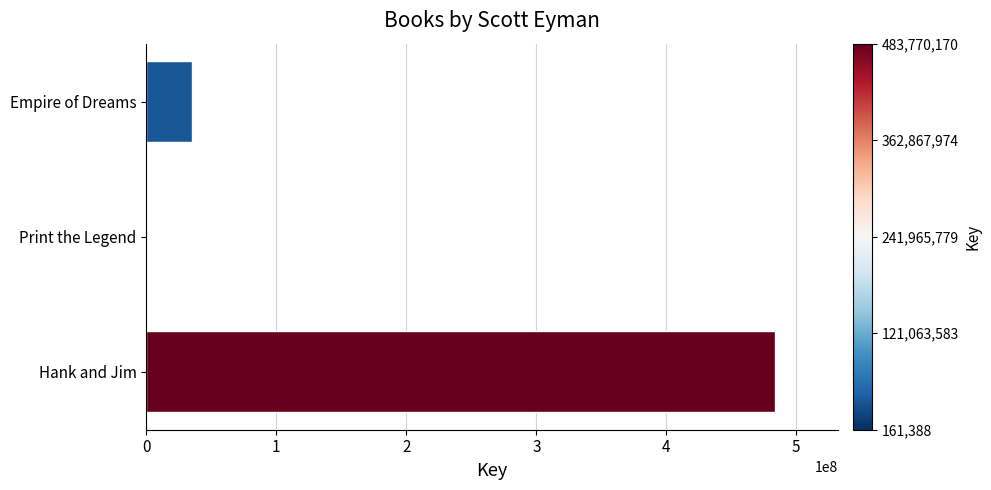

Where is the data nearest to the value 241965779?

Empire of Dreams